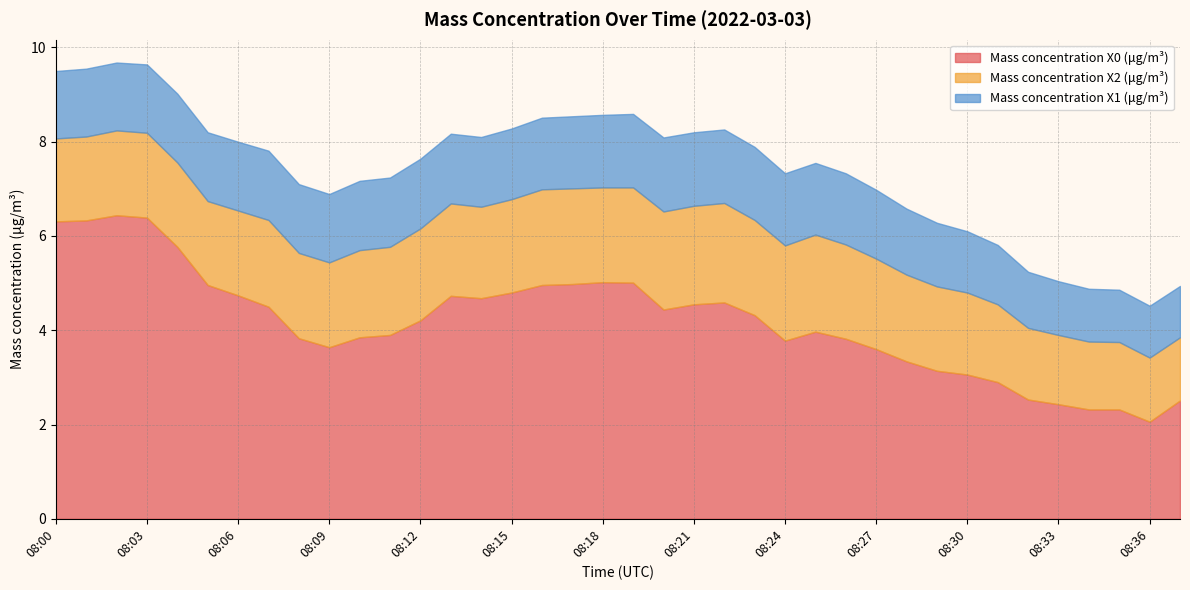

True or false: Mass concentration X2 (μg/m³) has more than 1 interior local peaks.

True